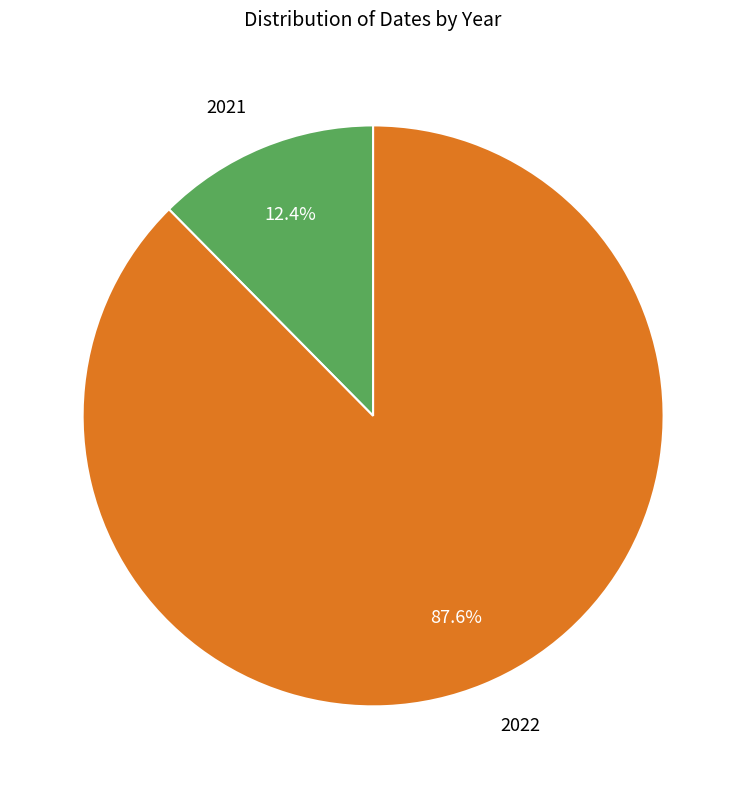

Count the number of slices in the pie.

2